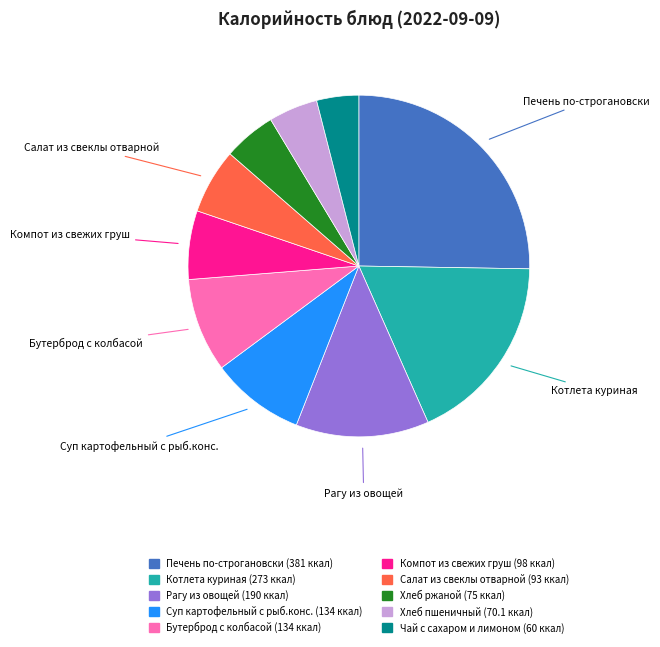

Is there any slice that represents more than half of the pie?

No